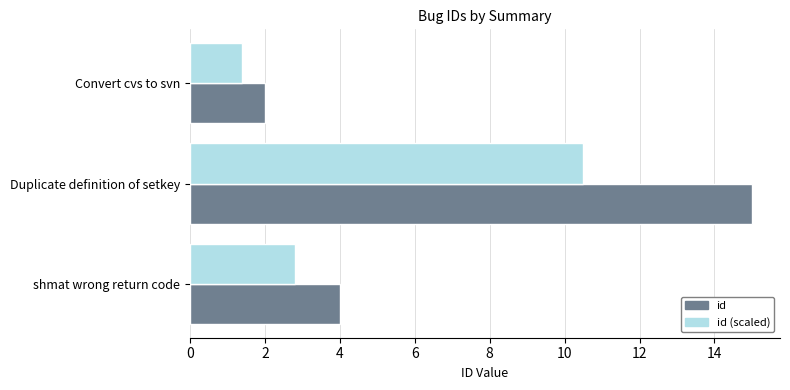

What is the average value of the id (scaled) series?

4.9